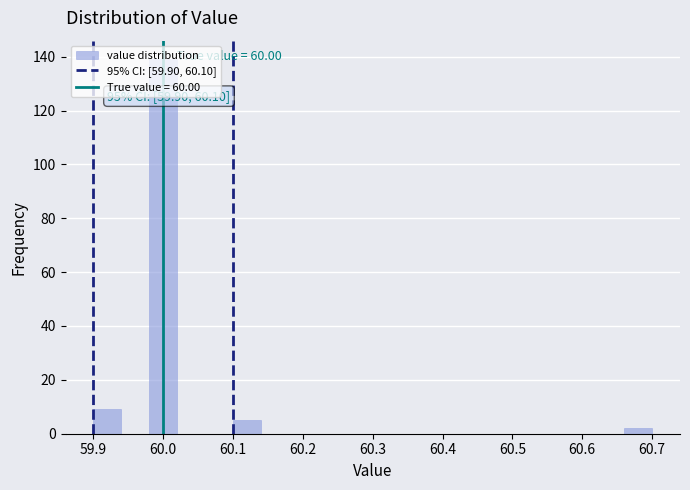

Over which range of the x-axis is the bar tallest?

59.98 to 60.02